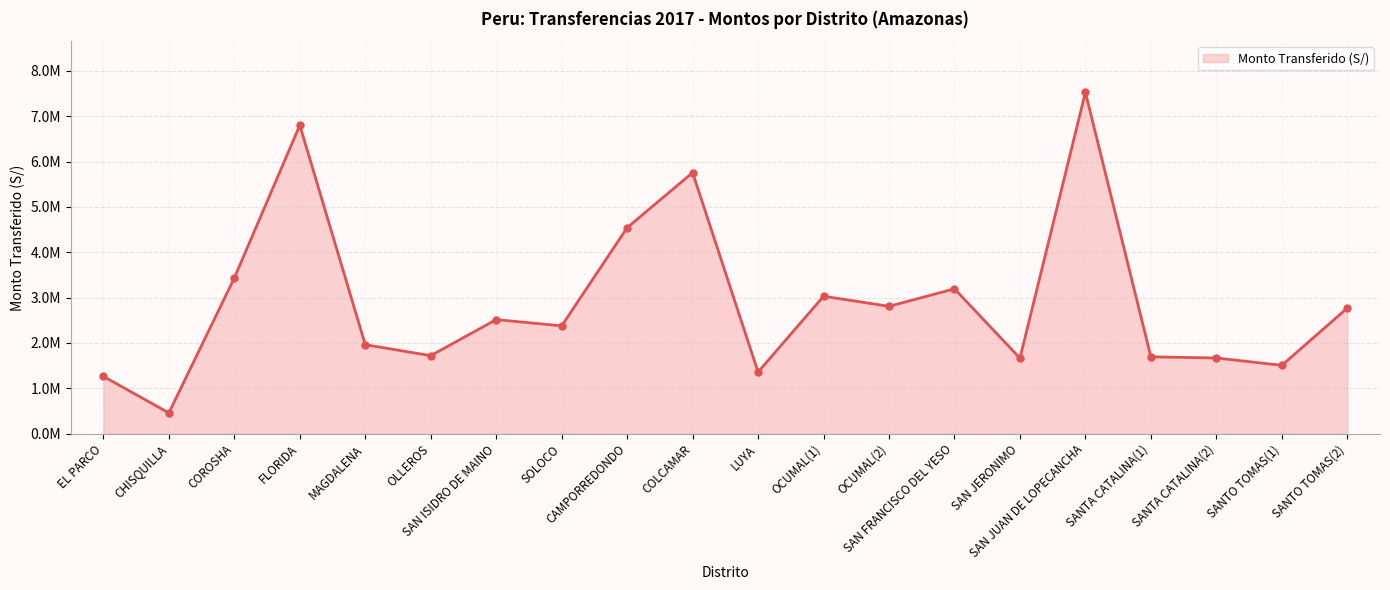

Does the chart have visible grid lines?

Yes